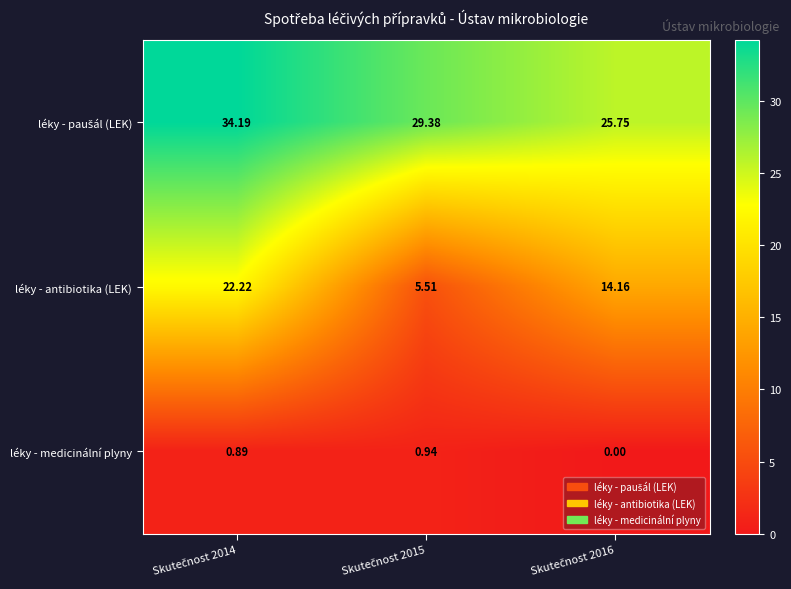

Which series has the widest spread of values?

léky - antibiotika (LEK)